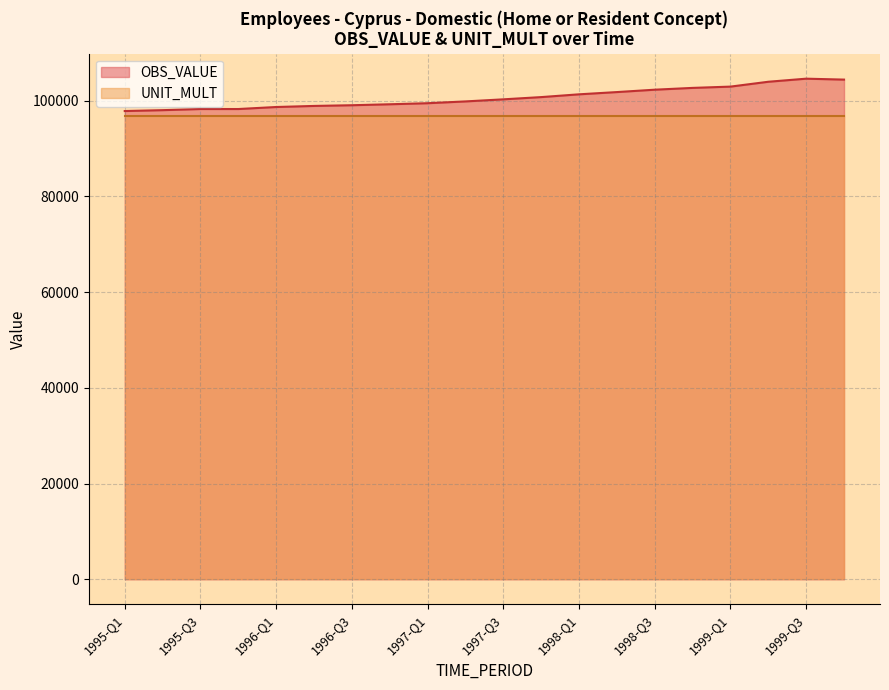

What is the value of the 8th point from the left?

99259.7